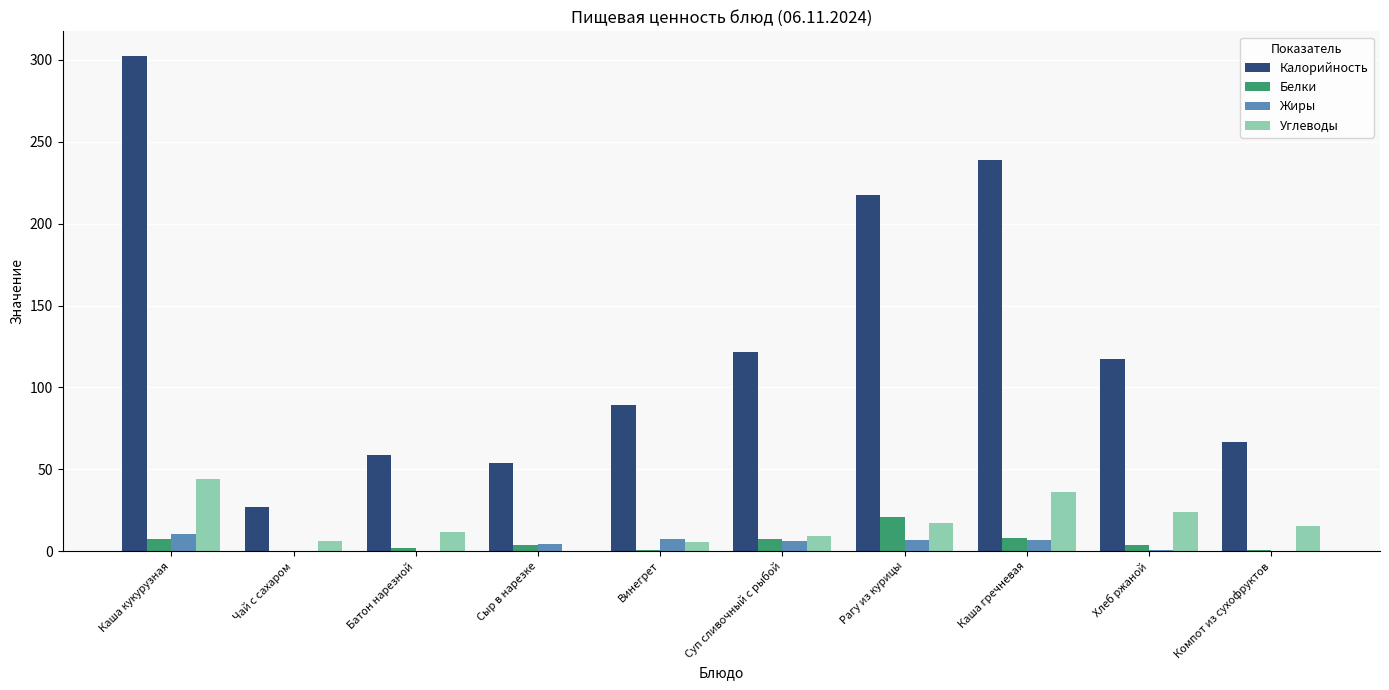

Are the bars horizontal?

No